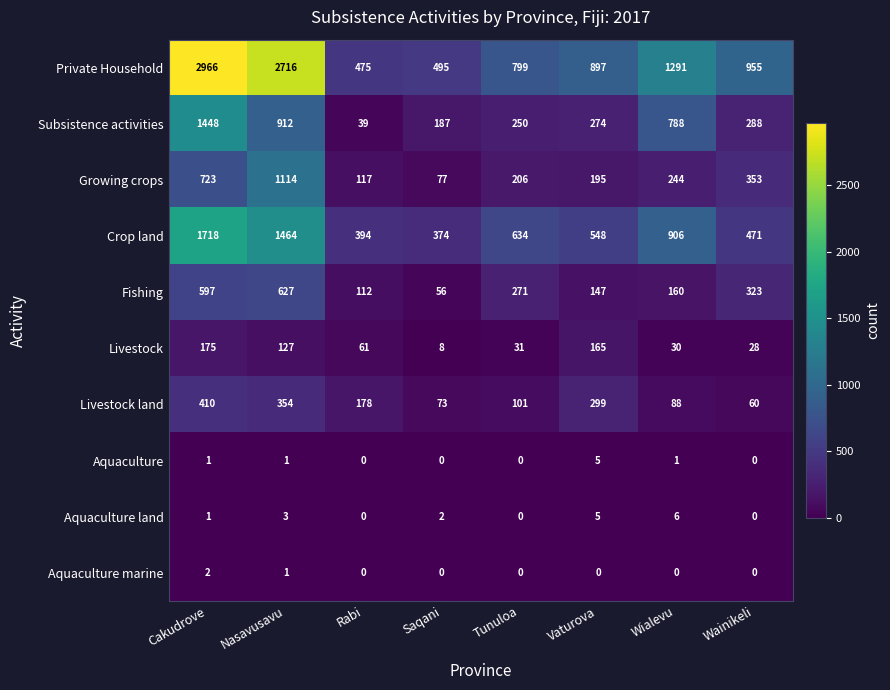

How many data points does each series have?

8